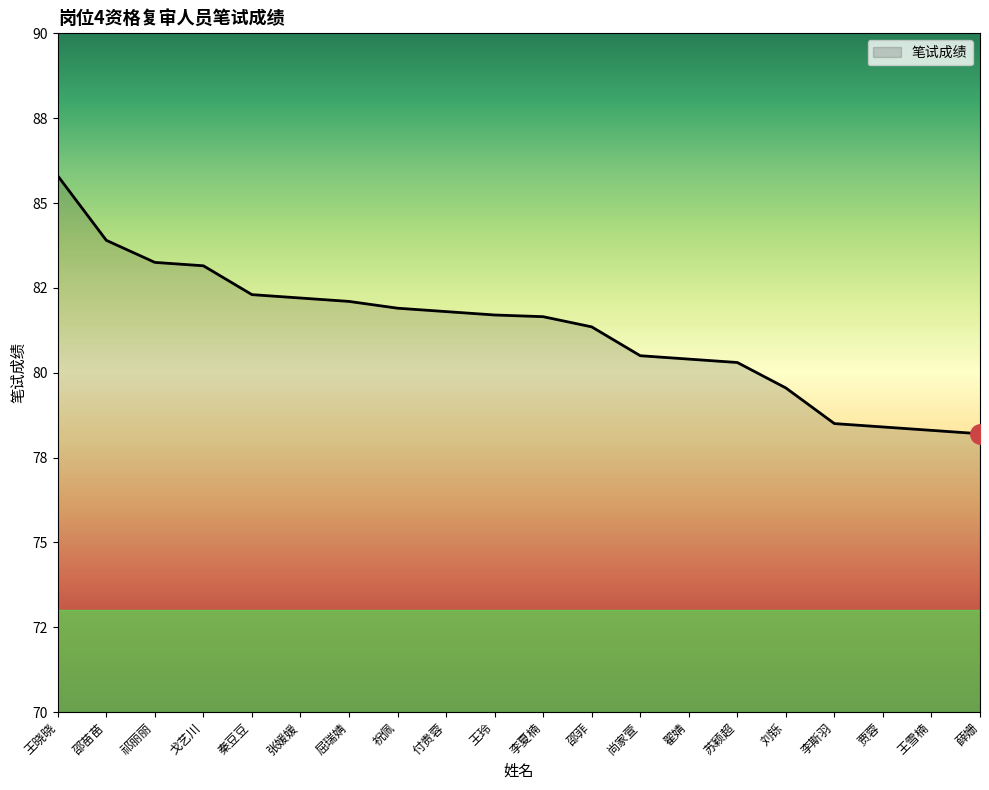

Rank the categories by value from highest to lowest.

王晓晓, 邵苗苗, 祁丽丽, 戈艺川, 秦豆豆, 张媛媛, 屈瑞婧, 祝佩, 付贵蓉, 王玲, 李夏楠, 邵菲, 尚家萱, 翟婧, 苏颖超, 刘铄, 李斯羽, 贾蓉, 王雪楠, 薛姗